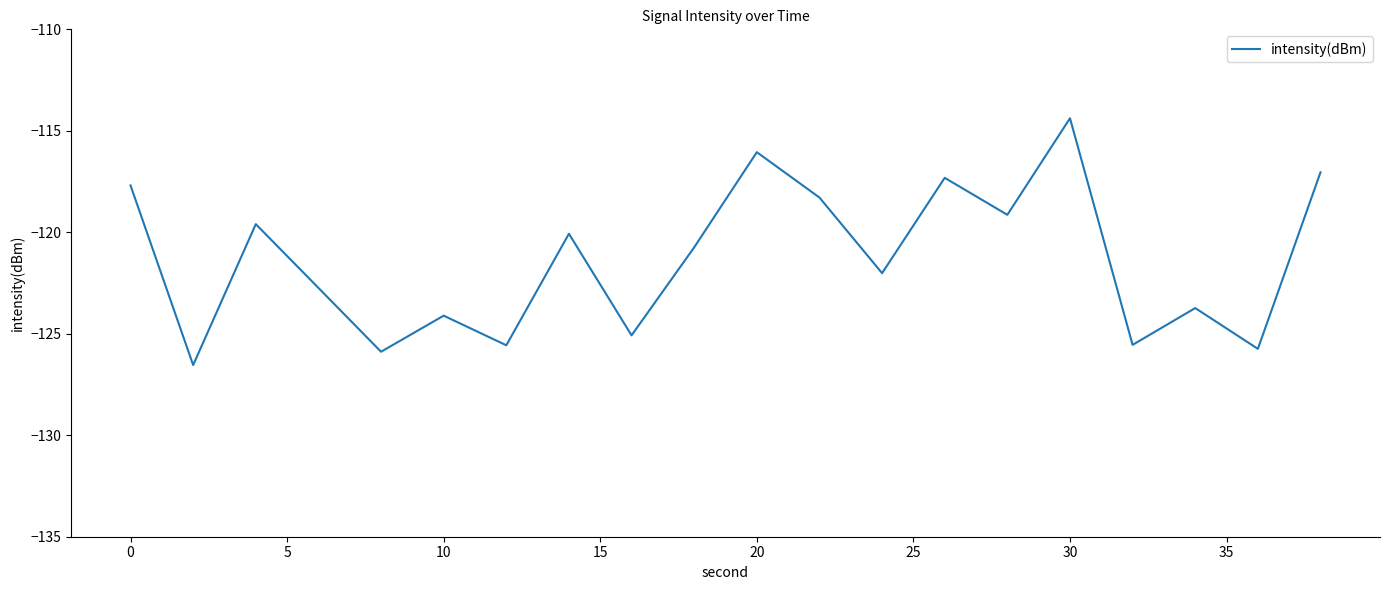

What is the greatest value displayed?

-114.4